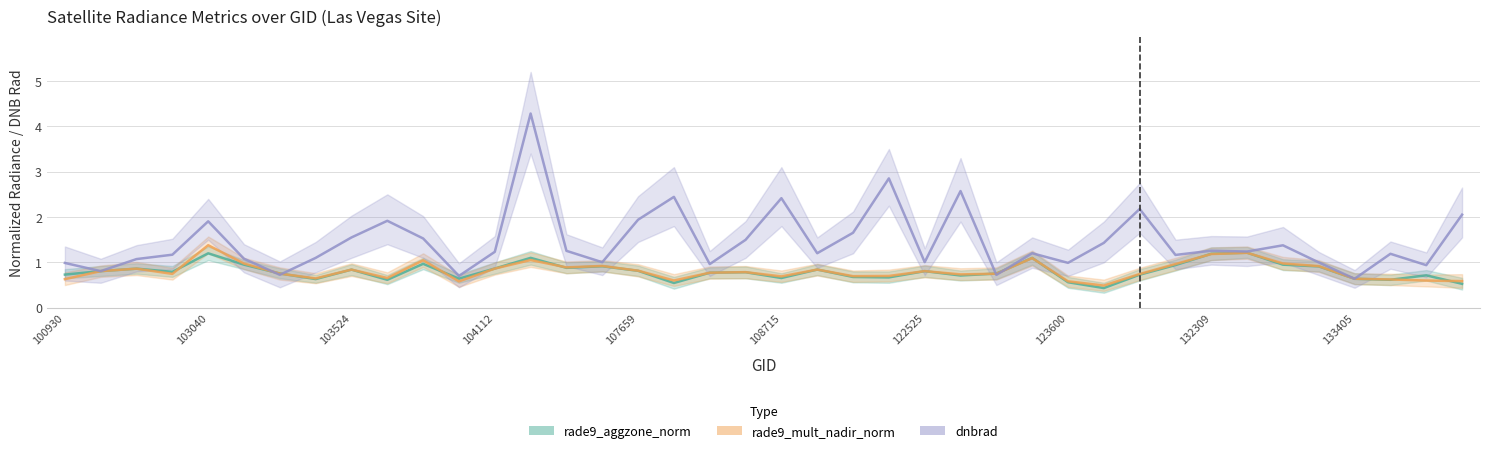

What is the greatest value displayed?

4.3